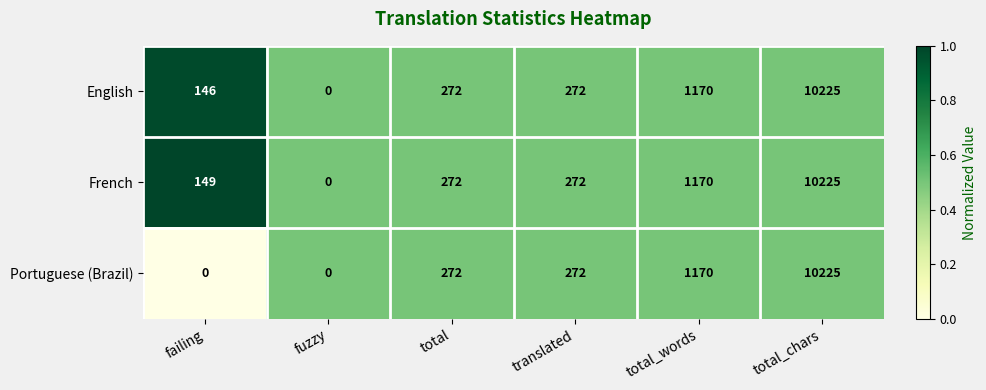

Is the value of English at fuzzy greater than the value of Portuguese (Brazil) at total?

No